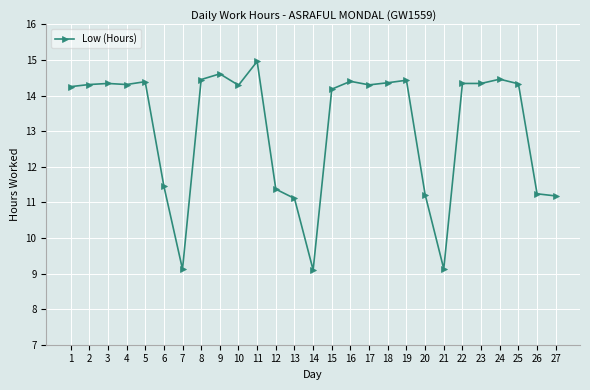

How many series are shown in this chart?

1